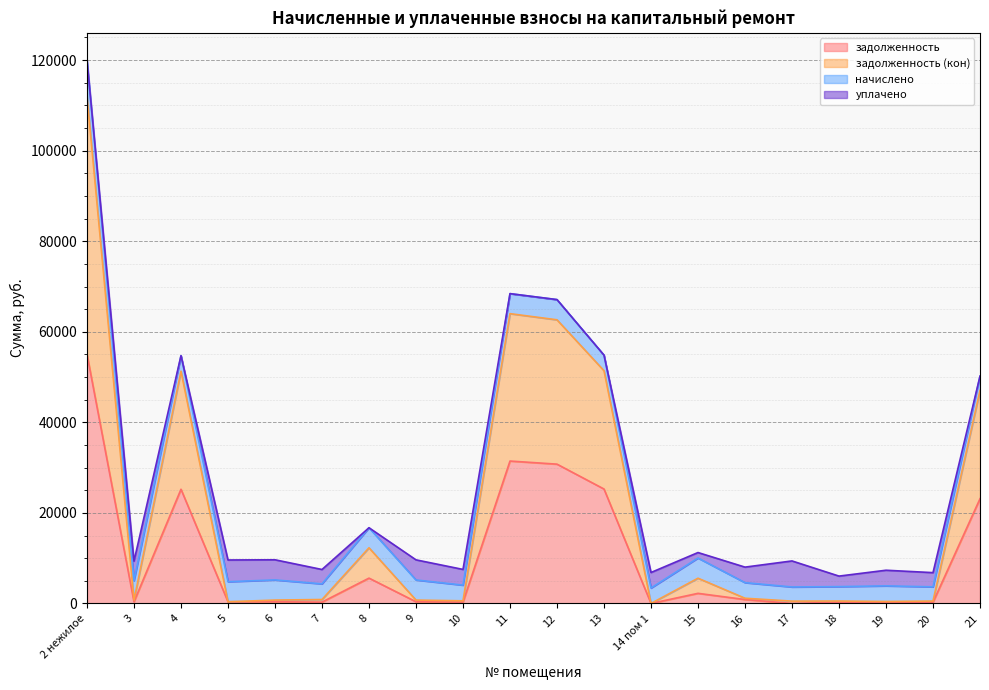

What is the total value across all series at 11?

68425.1